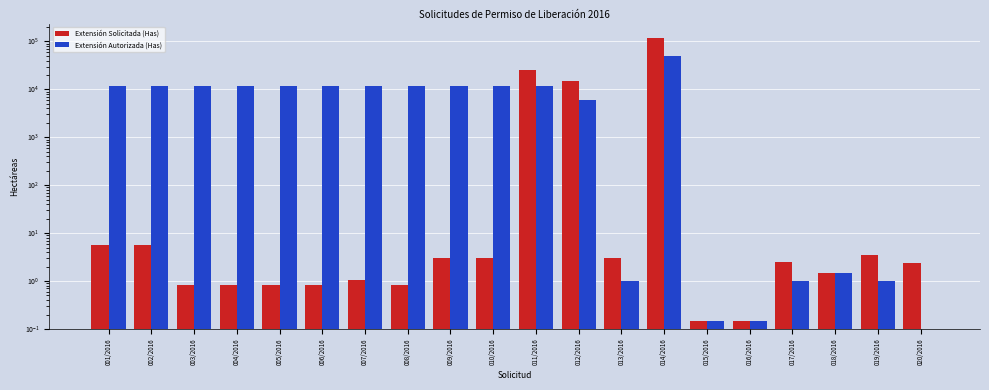

What is the sum of the Extensión Autorizada (Has) values at 004/2016 and 007/2016?

23000.0